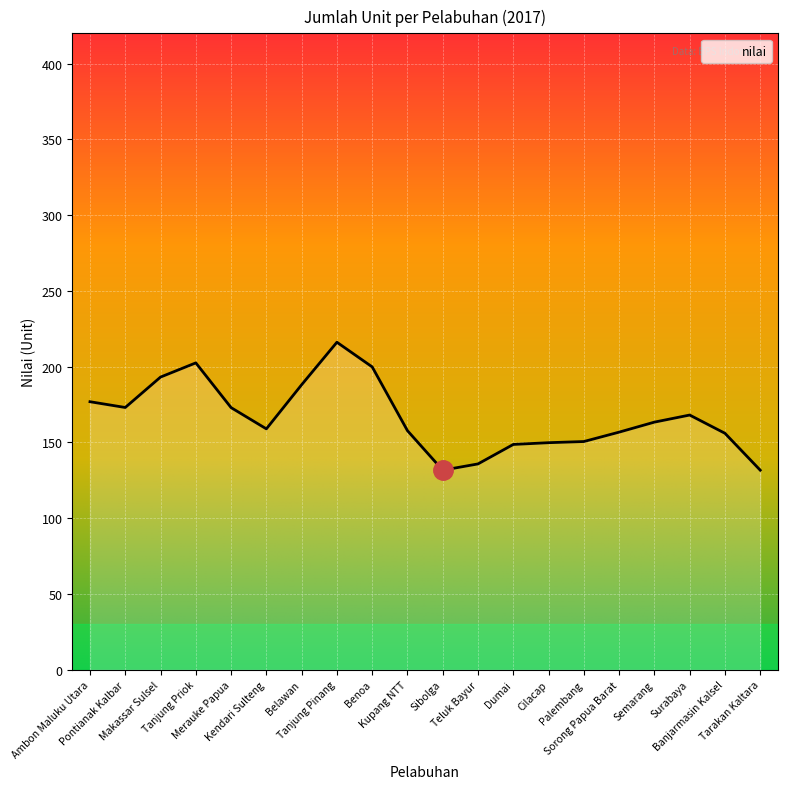

What is the smallest value displayed?

131.7